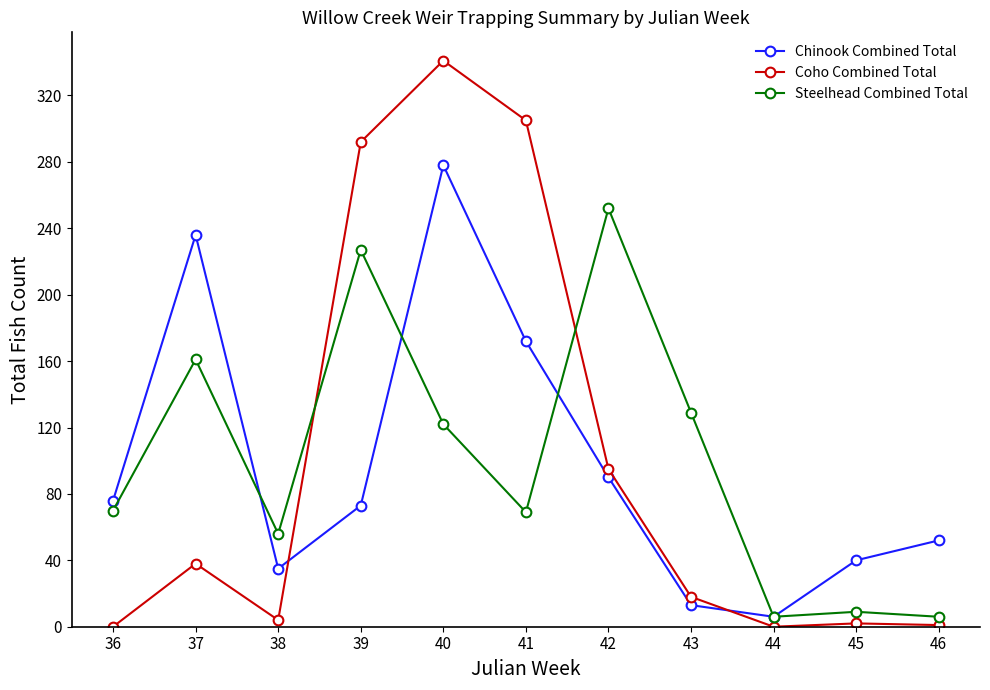

Rank the series by their maximum value, from highest to lowest.

Coho Combined Total, Chinook Combined Total, Steelhead Combined Total